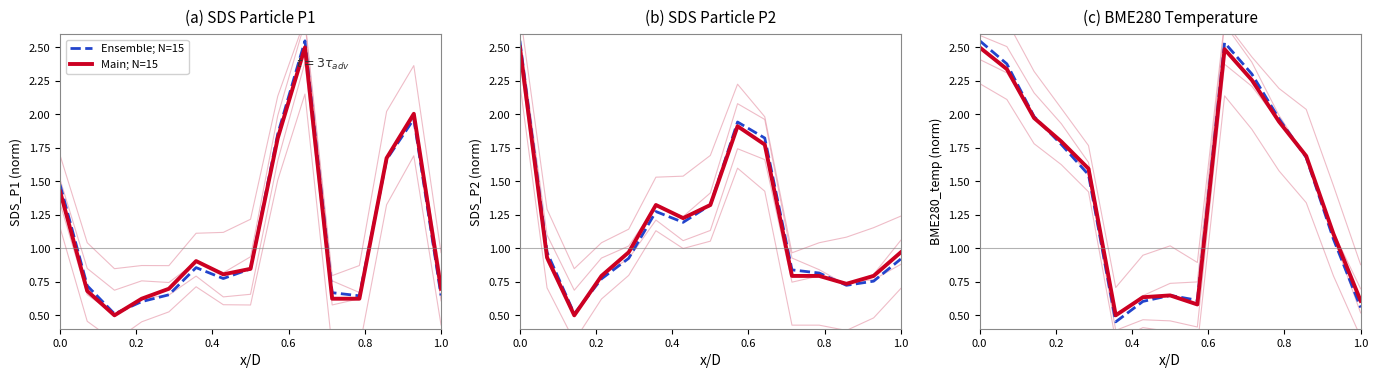

How many lines are shown in the chart?

2